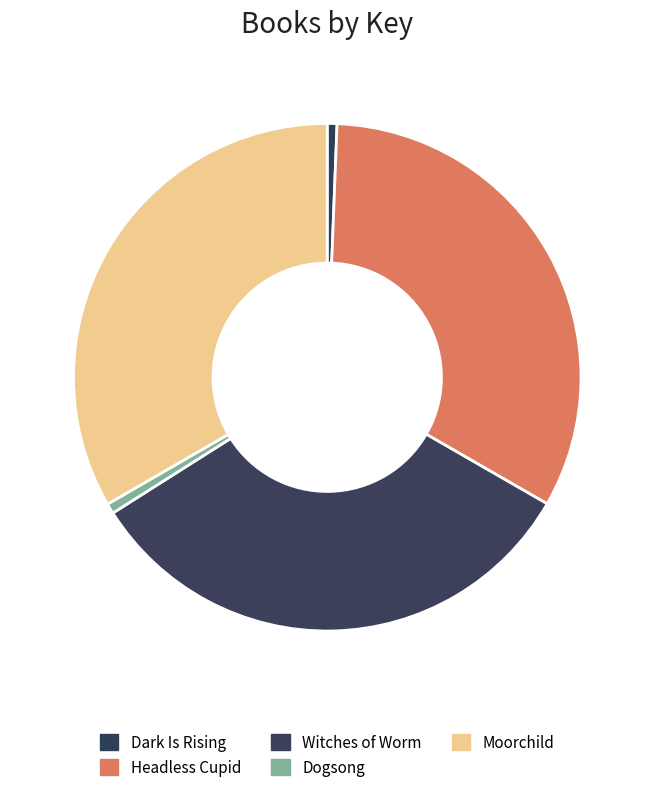

What percentage is NOT represented by Dogsong?

99.3%